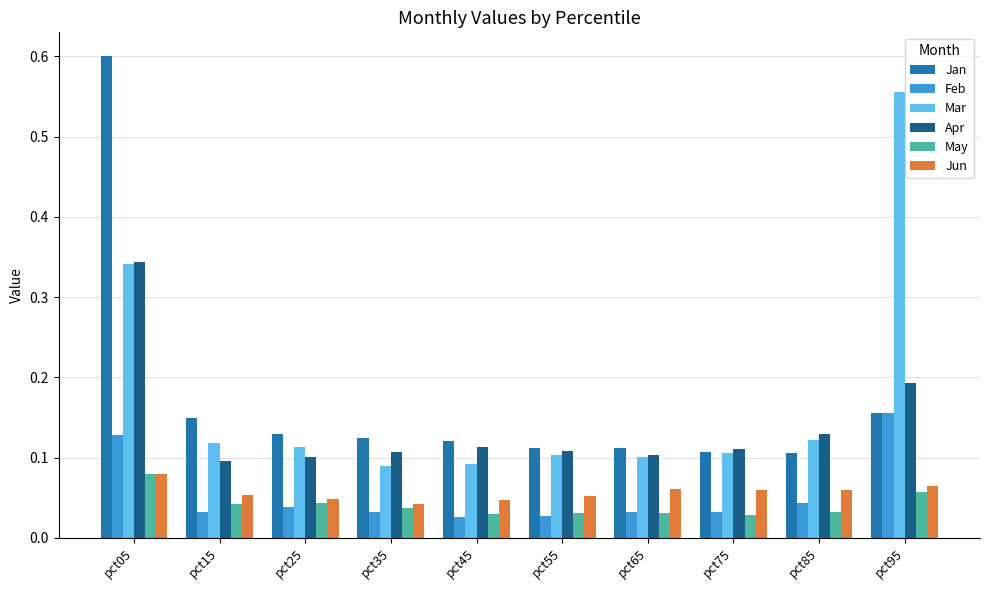

Is the value of May at pct65 greater than the value of Apr at pct05?

No